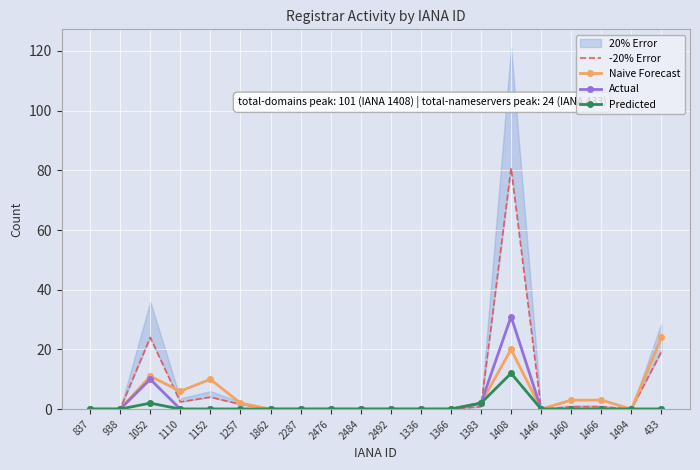

Is it true that Predicted equals -7.8 at 1862?

False